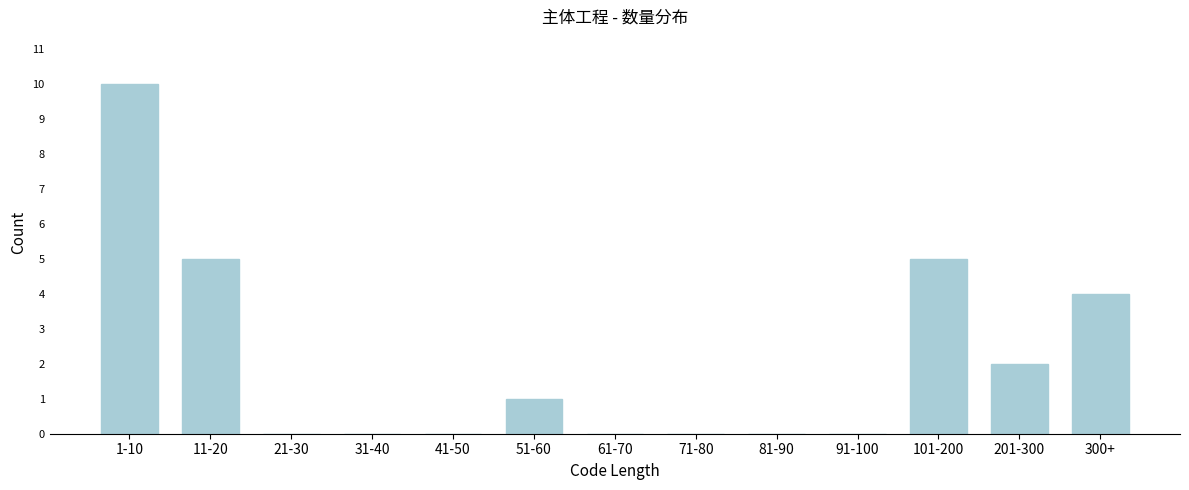

Reading left to right, what are all the values shown in this chart?

1-10=10	11-20=5	21-30=0	31-40=0	41-50=0	51-60=1	61-70=0	71-80=0	81-90=0	91-100=0	101-200=5	201-300=2	300+=4